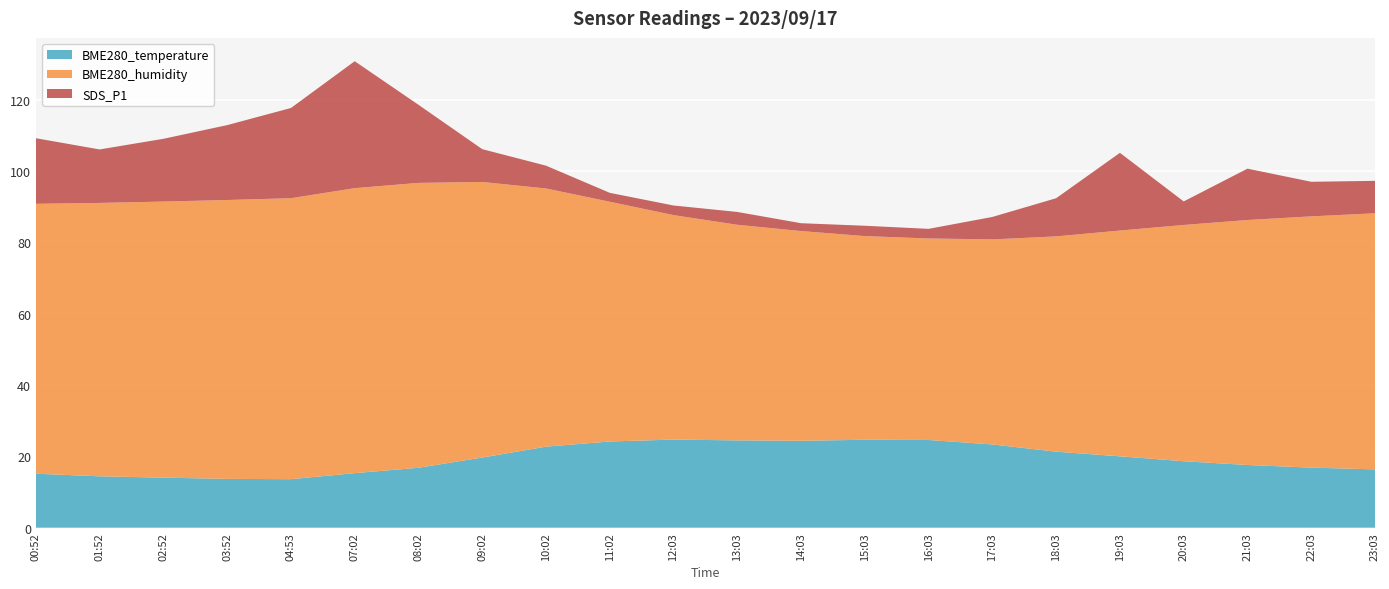

Reading left to right, transcribe all the data shown in this chart.

BME280_temperature: 15.1	14.4	14.0	13.7	13.6	15.3	16.8	19.7	22.7	24.2	24.7	24.5	24.4	24.7	24.6	23.4	21.3	20.0	18.6	17.6	16.9	16.4
BME280_humidity: 75.7	76.7	77.4	78.2	78.8	79.9	79.9	77.3	72.4	67.2	63.0	60.5	58.8	57.1	56.5	57.5	60.4	63.3	66.3	68.7	70.5	71.8
SDS_P1: 18.4	15.0	17.6	21.0	25.3	35.6	21.9	9.2	6.4	2.5	2.7	3.6	2.2	2.9	2.7	6.3	10.7	21.8	6.6	14.4	9.7	9.1